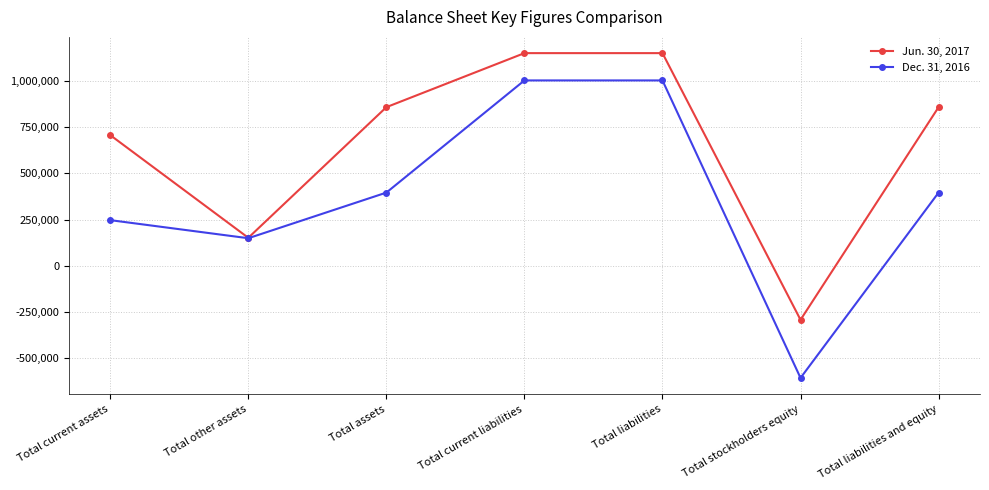

The Dec. 31, 2016 series shows 246835 at Total current assets. True or false?

True